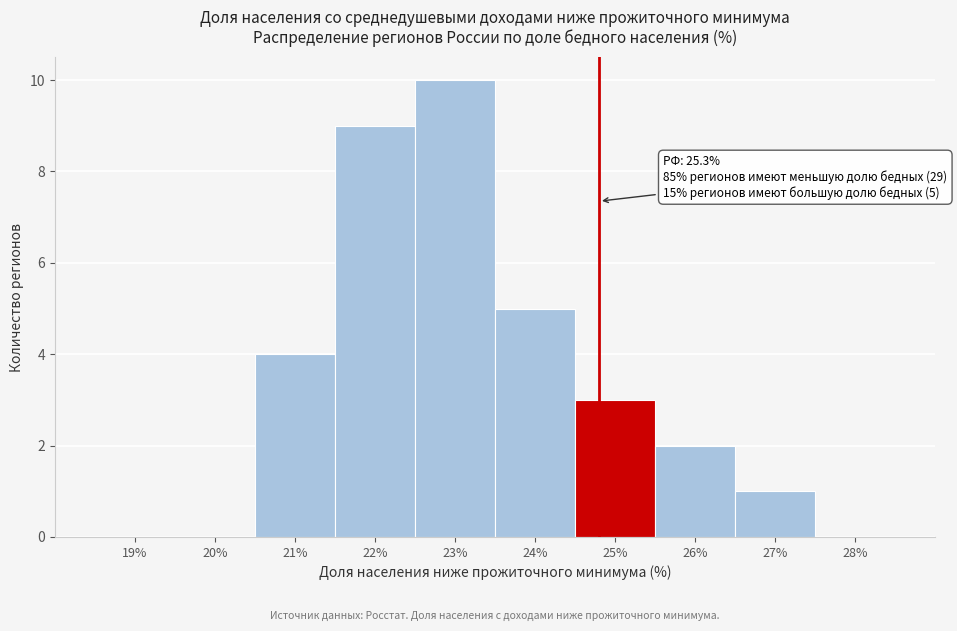

Reading left to right, transcribe all the data shown in this chart.

19%=0	20%=0	21%=4	22%=9	23%=10	24%=5	25%=3	26%=2	27%=1	28%=0